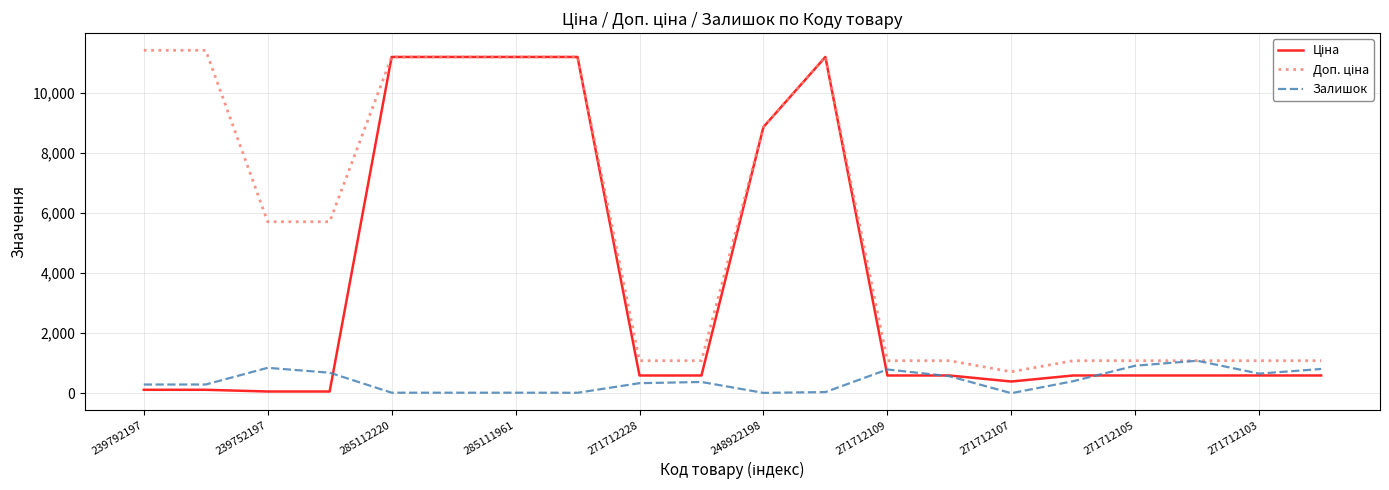

What is the greatest value displayed?

11410.0